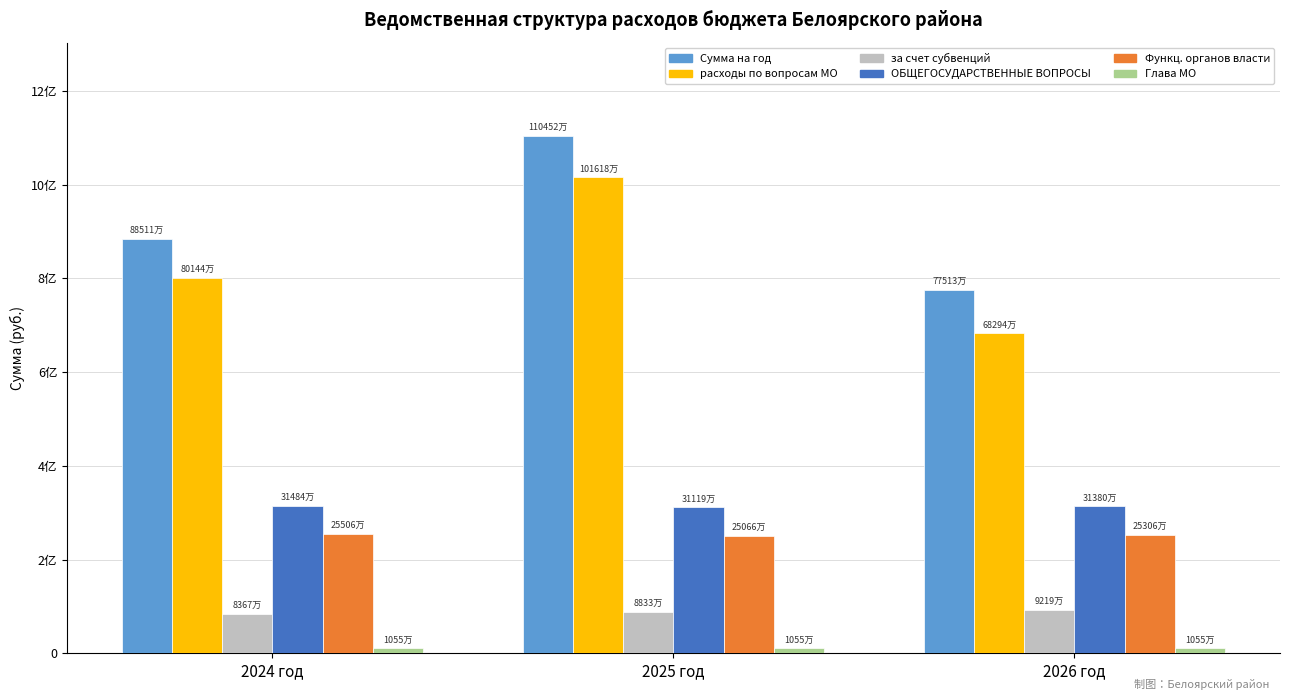

The за счет субвенций series shows 53686021.9 at 2026 год. True or false?

False